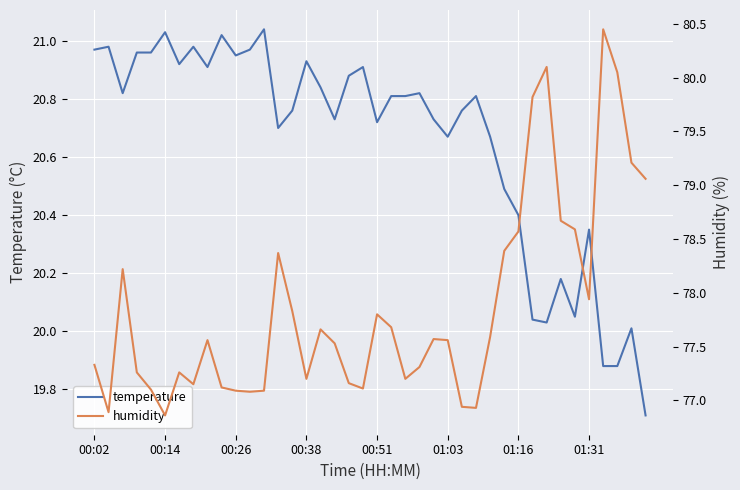

Rank the series by their average value, from lowest to highest.

temperature, humidity